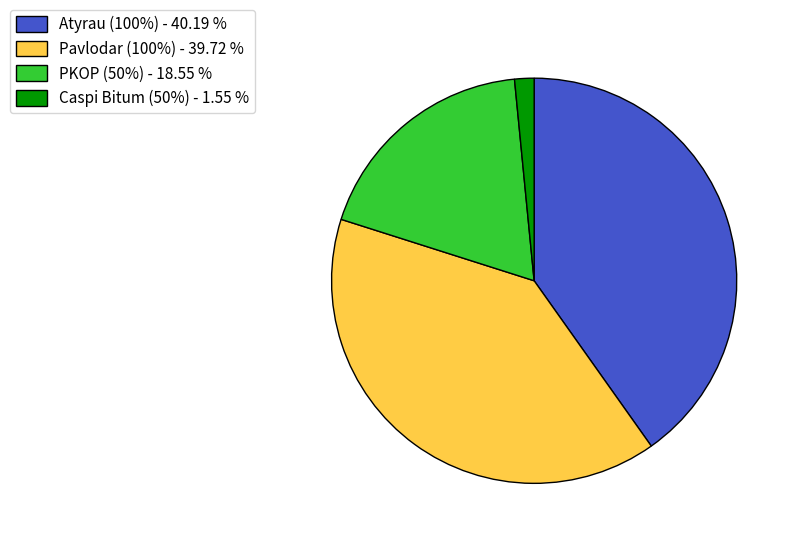

Is the sum of Pavlodar (100%) - 39.72 % and PKOP (50%) - 18.55 % greater than half?

Yes